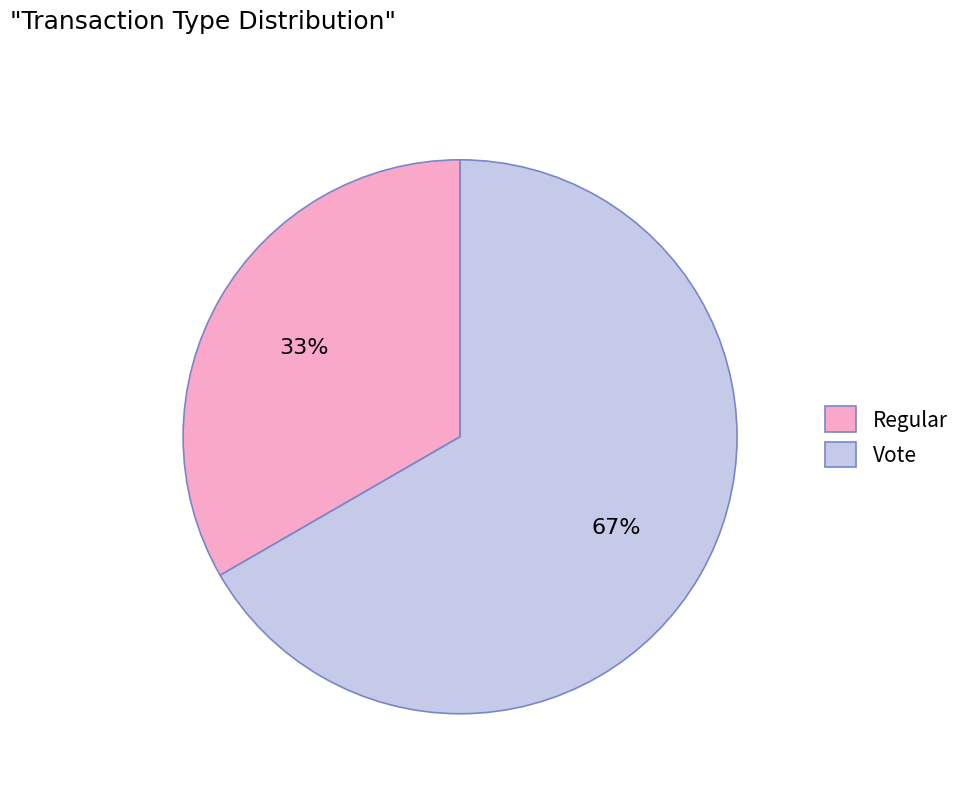

Which has a higher value, Regular or Vote?

Vote